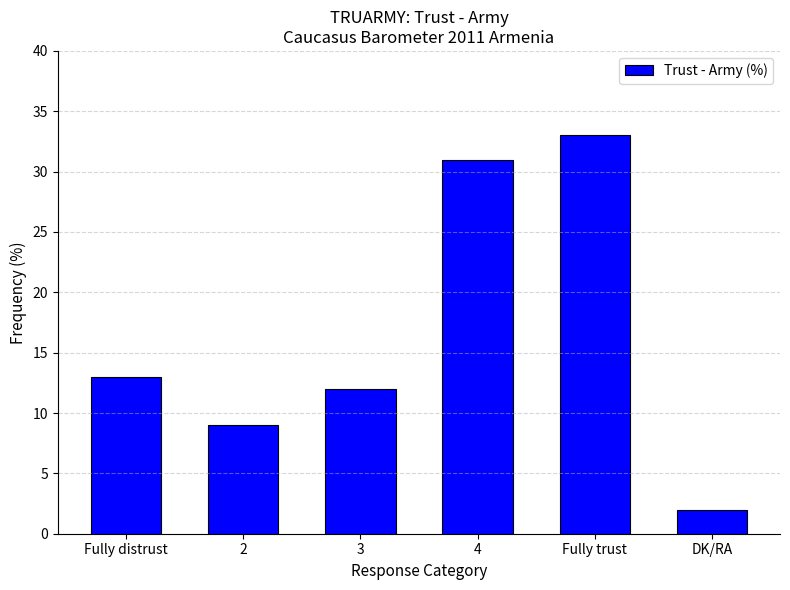

Reading left to right, what are all the values shown in this chart?

Fully distrust=13	2=9	3=12	4=31	Fully trust=33	DK/RA=2